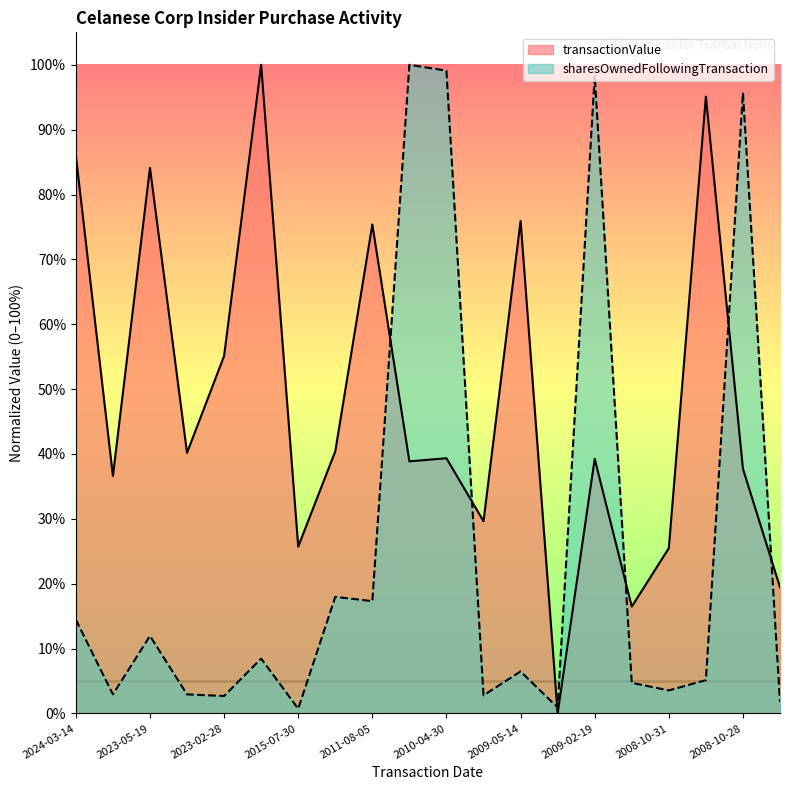

How many interior local valleys does the transactionValue series have?

7